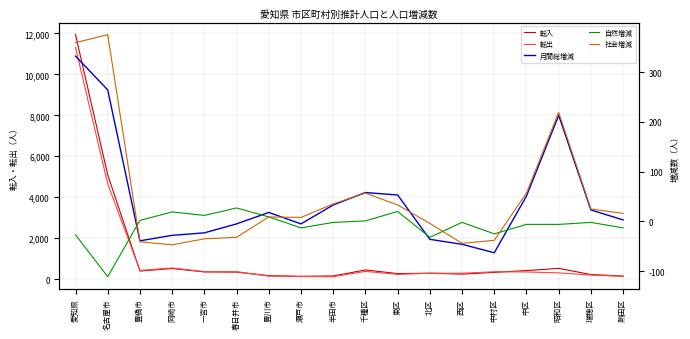

Which series ends up on top after the final intersection of 月間総増減 and 社会増減?

社会増減